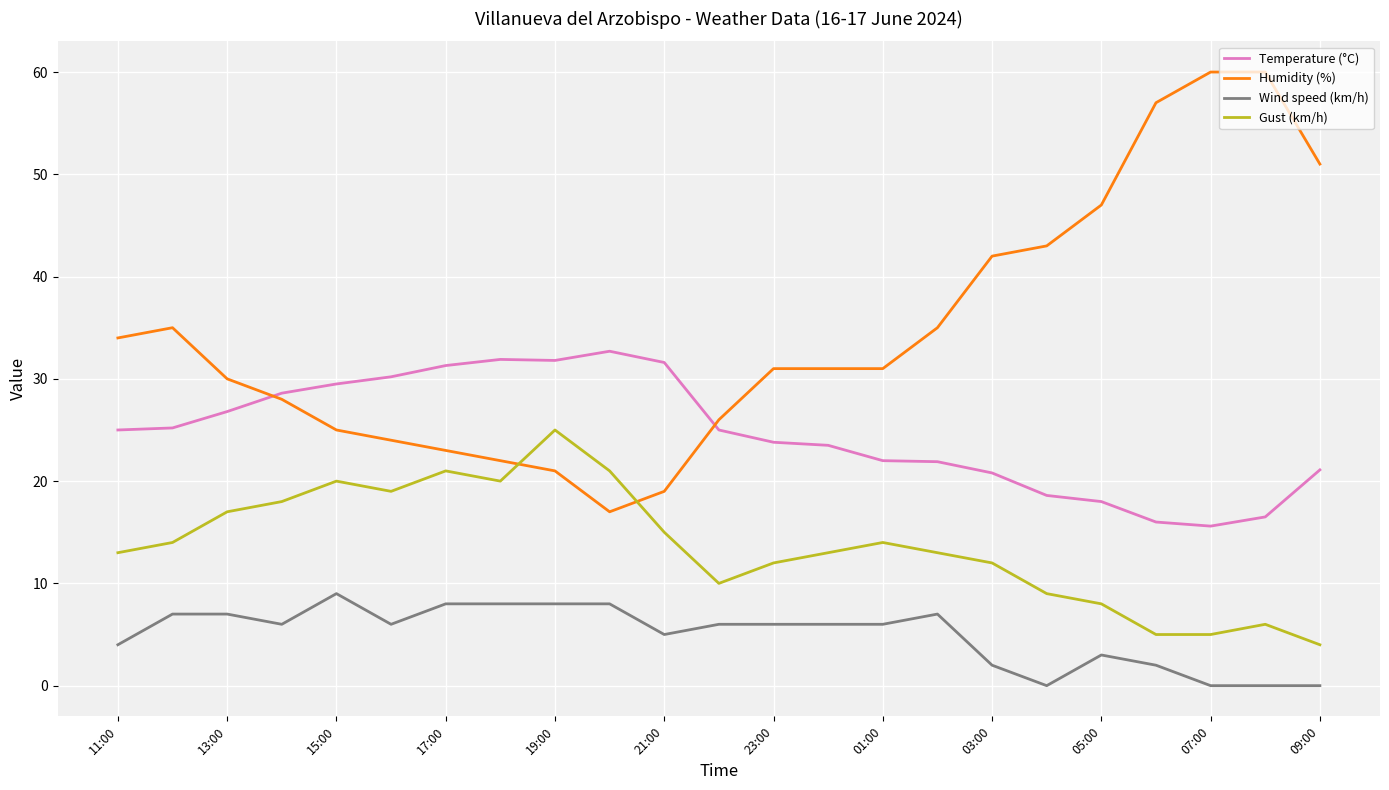

What is the average value of the Humidity (%) series?

34.4